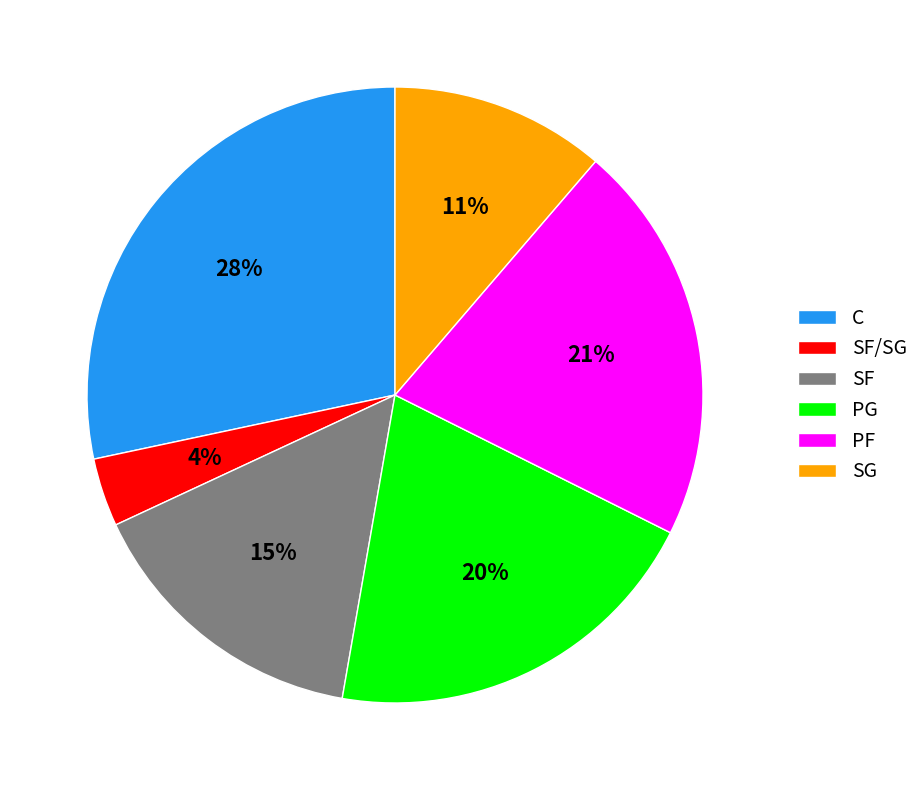

Approximately how many times larger is the value at PG compared to C?

0.7